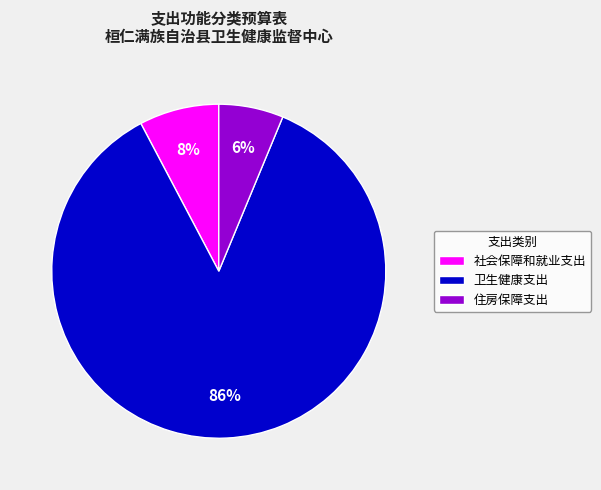

Rank the categories by value from highest to lowest.

卫生健康支出, 社会保障和就业支出, 住房保障支出